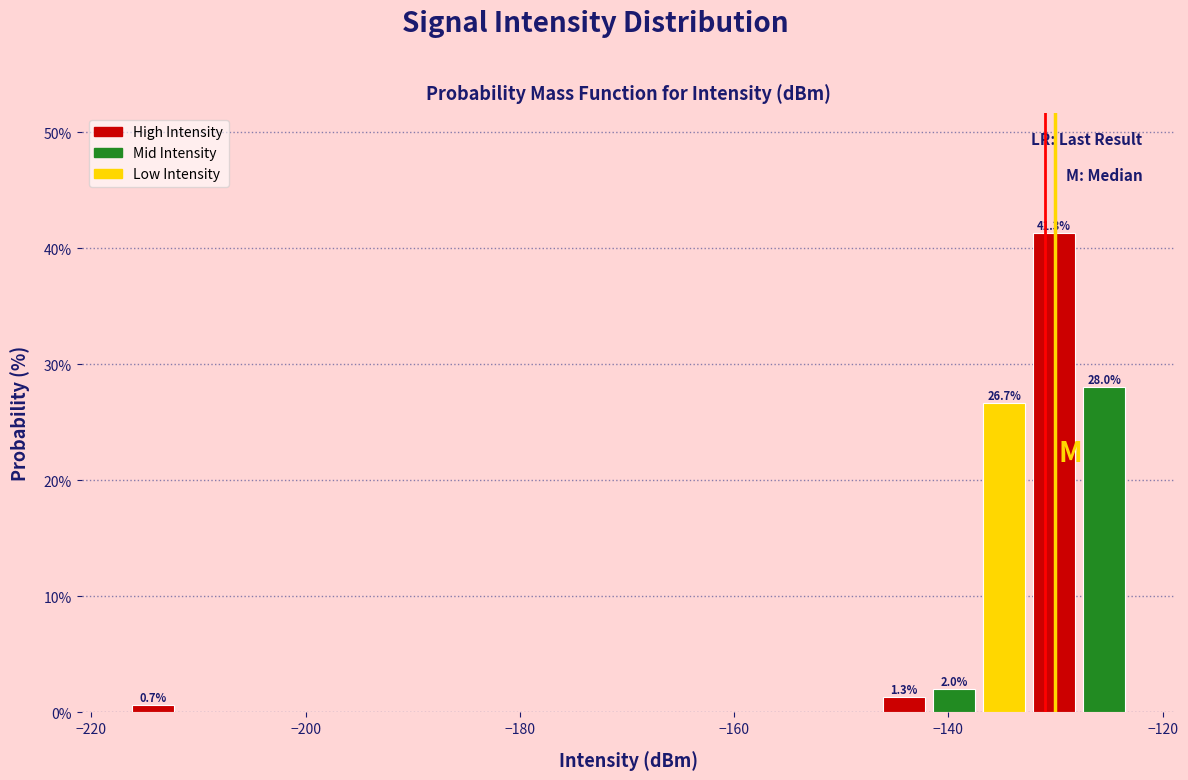

Read against the x-axis, roughly where is the centre of the tallest bar?

-130